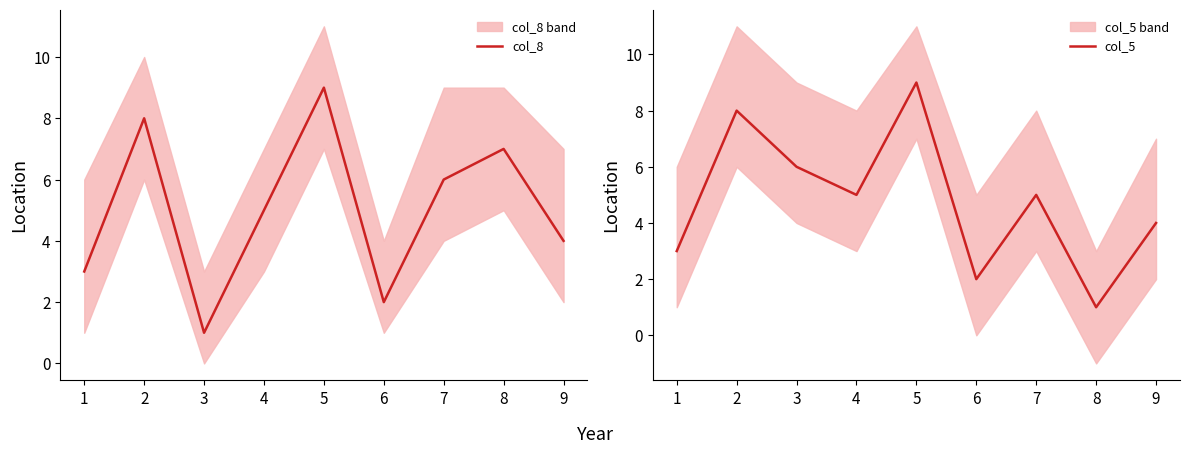

Does the chart have visible grid lines?

No